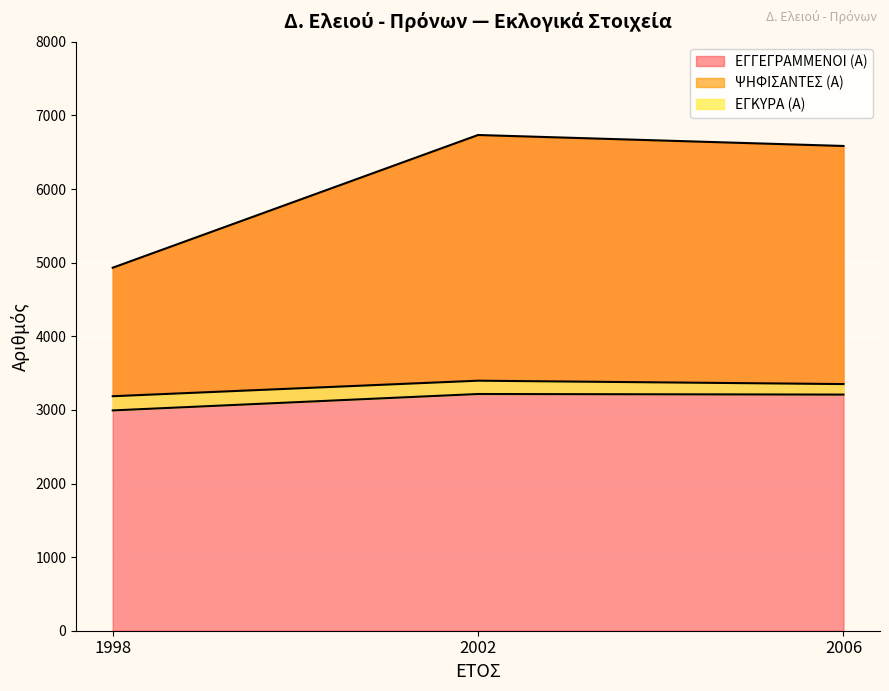

How many lines are shown in the chart?

3